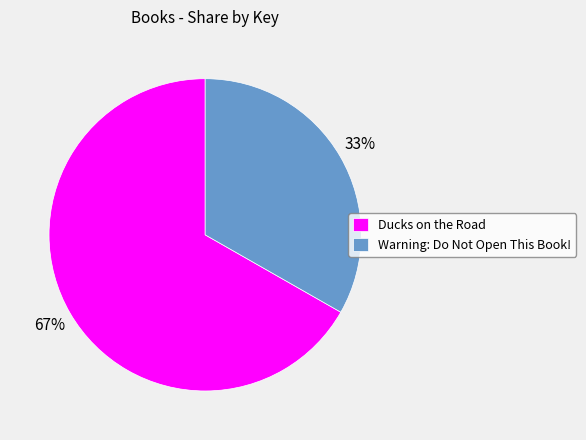

True or false: Warning: Do Not Open This Book! accounts for 43% of the total.

False